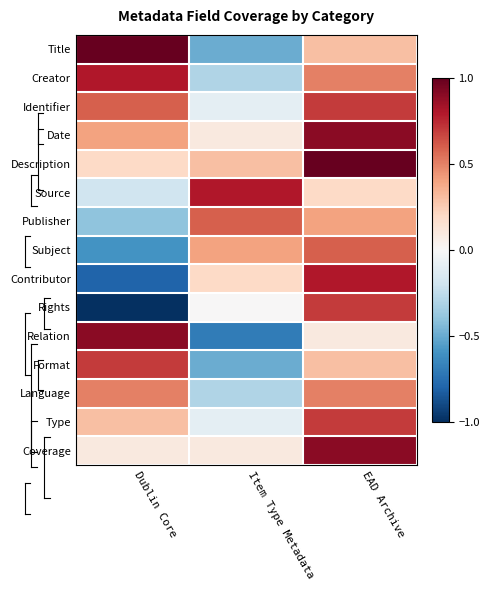

At how many categories does at least one series exceed 0?

3